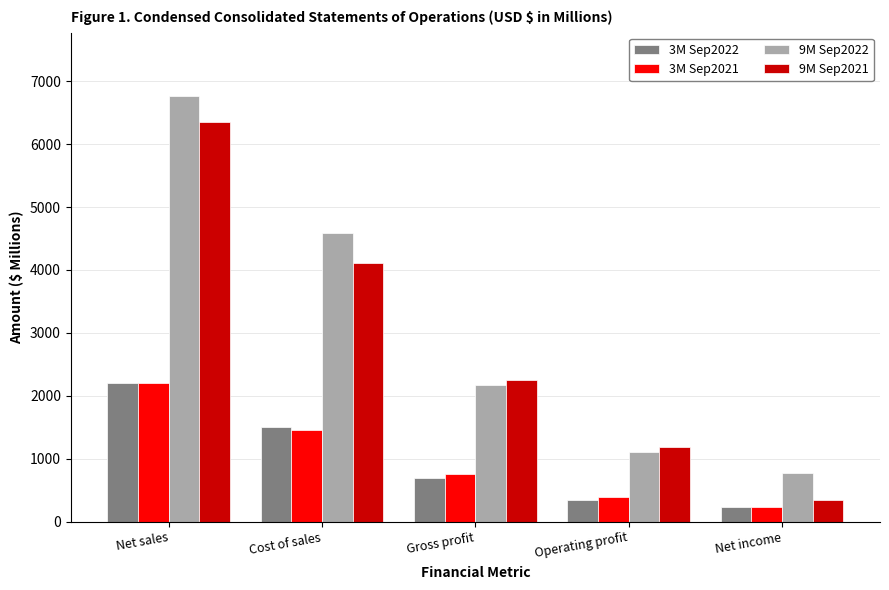

What is the smallest value displayed?

233